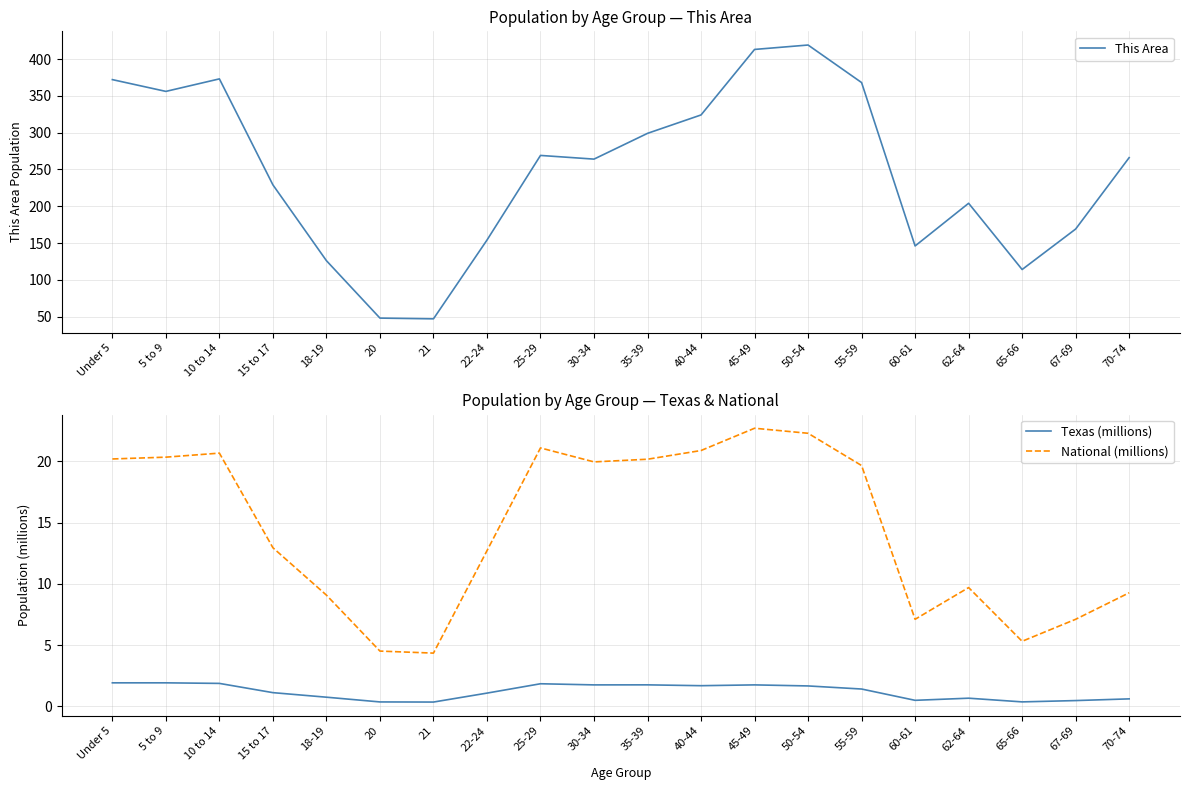

What are all the series names shown in the legend?

This Area, Texas (millions), National (millions)